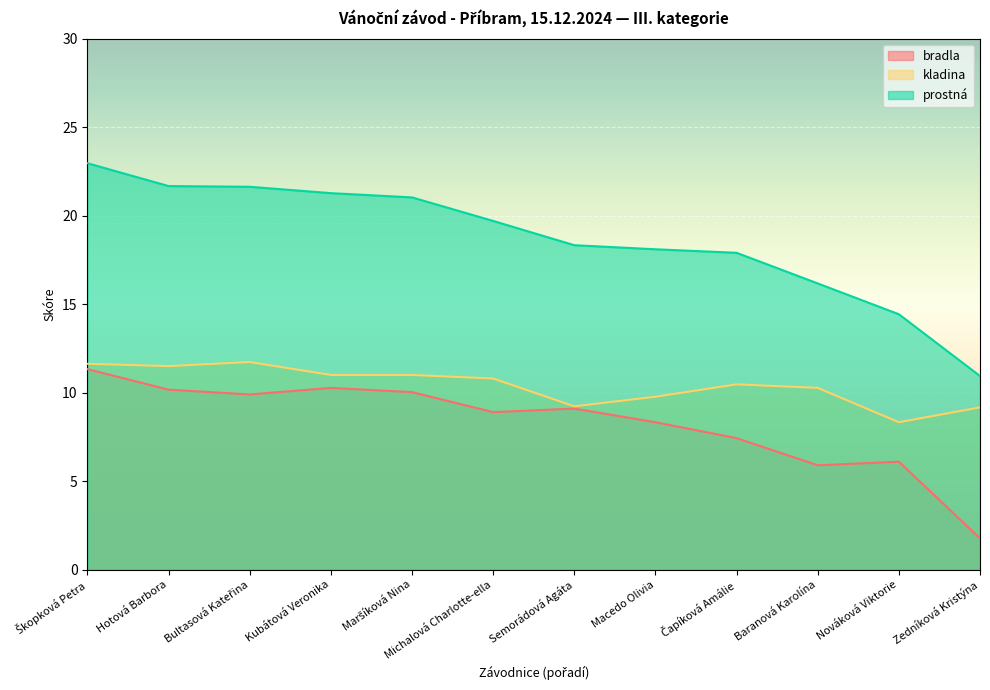

What is the average value of the bradla series?

8.3